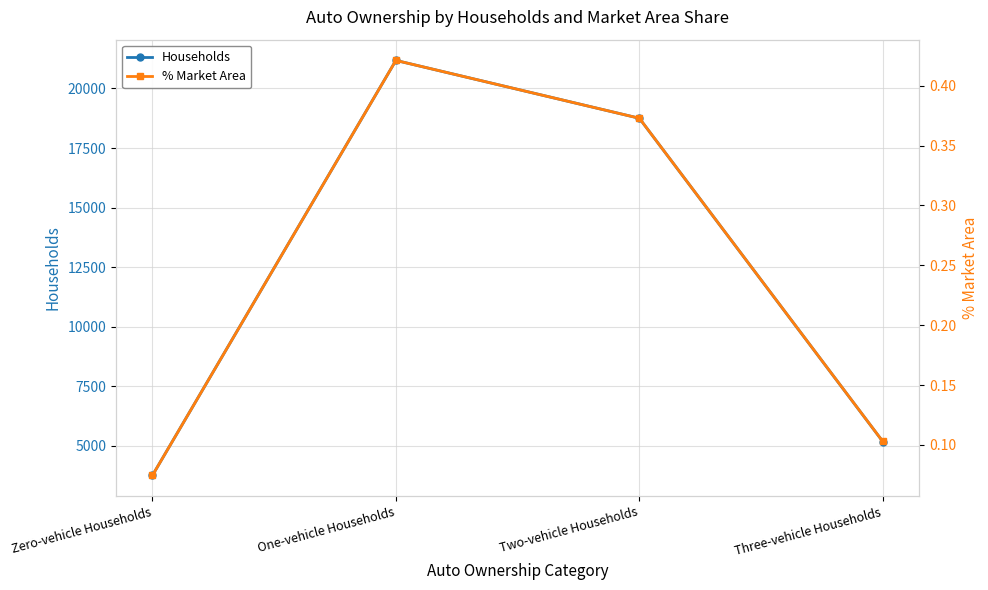

What is the difference between the Households values at Three-vehicle Households and Two-vehicle Households?

13575